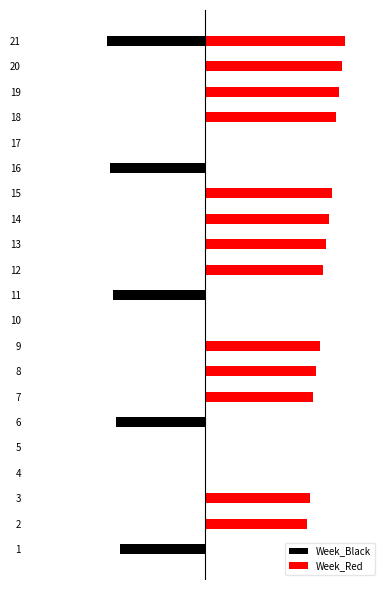

How many bars are there in total?

42